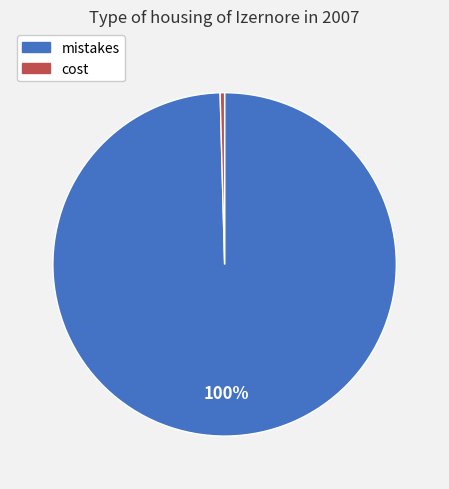

Is there a majority slice in this chart?

Yes